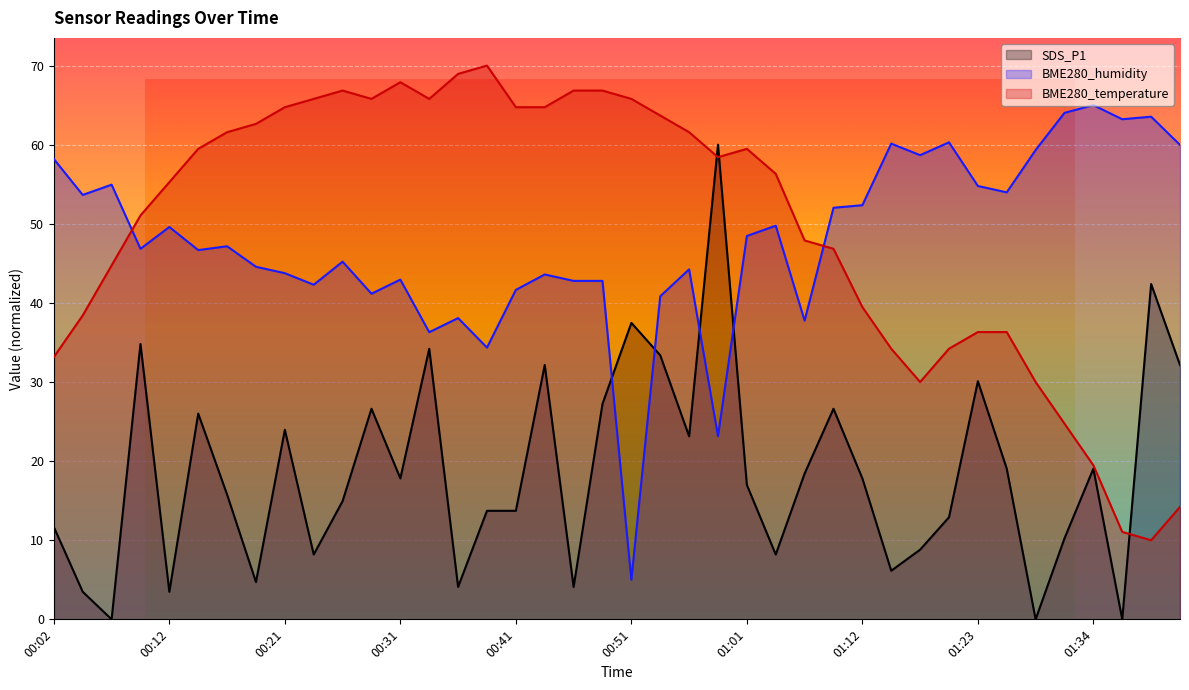

How many positive values does the SDS_P1 series have?

37